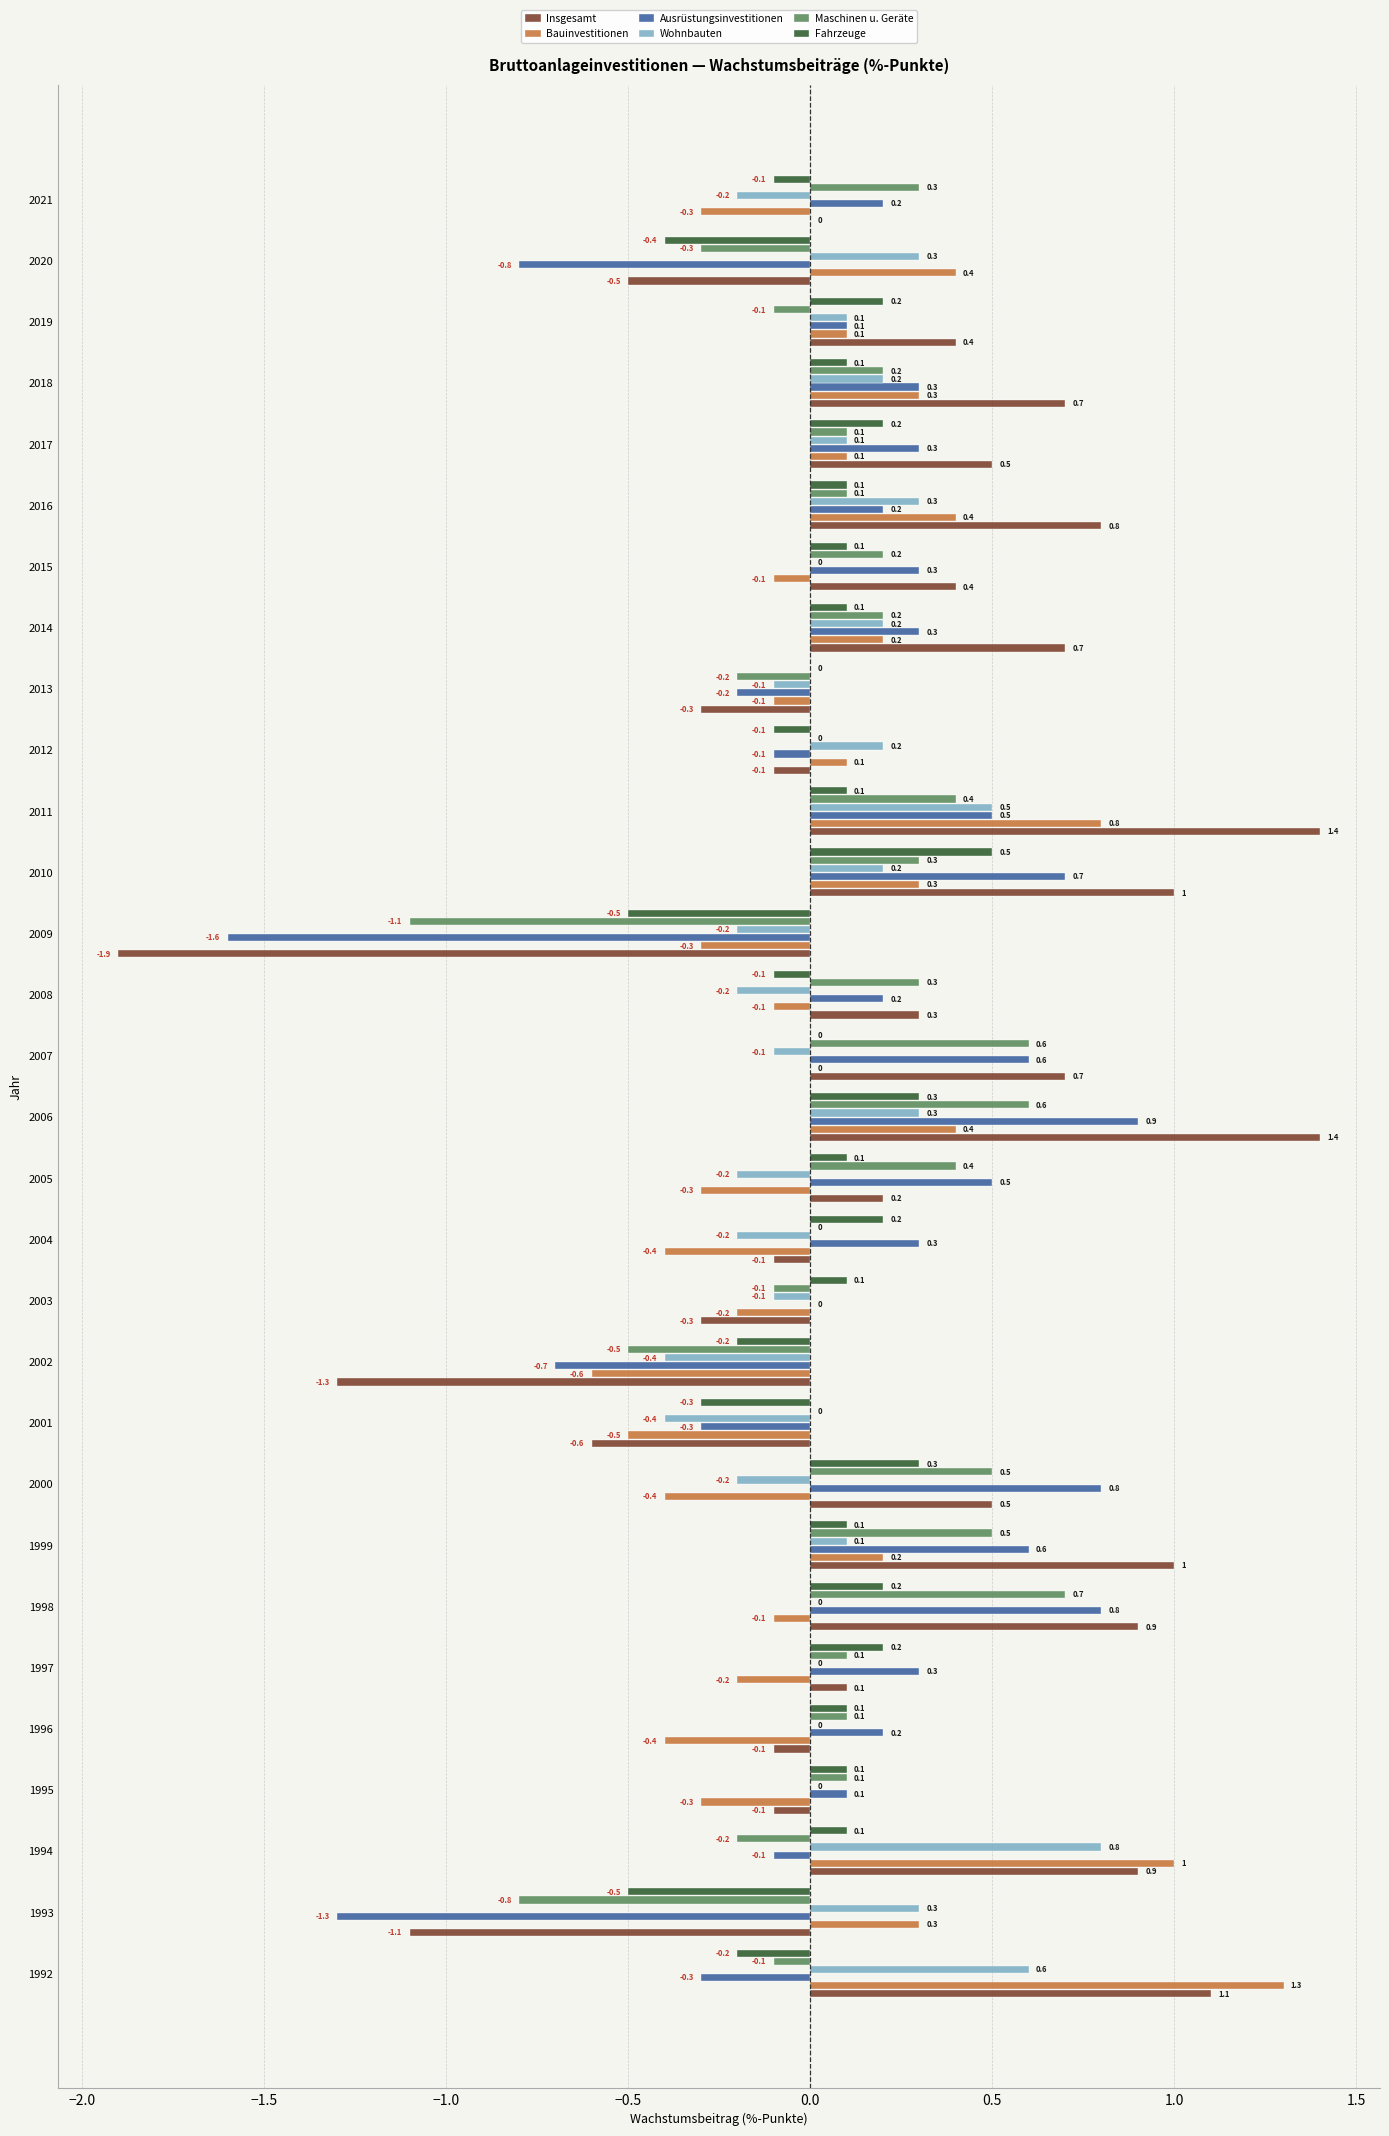

True or false: Bauinvestitionen has a value of -0.2 at 1997.

True